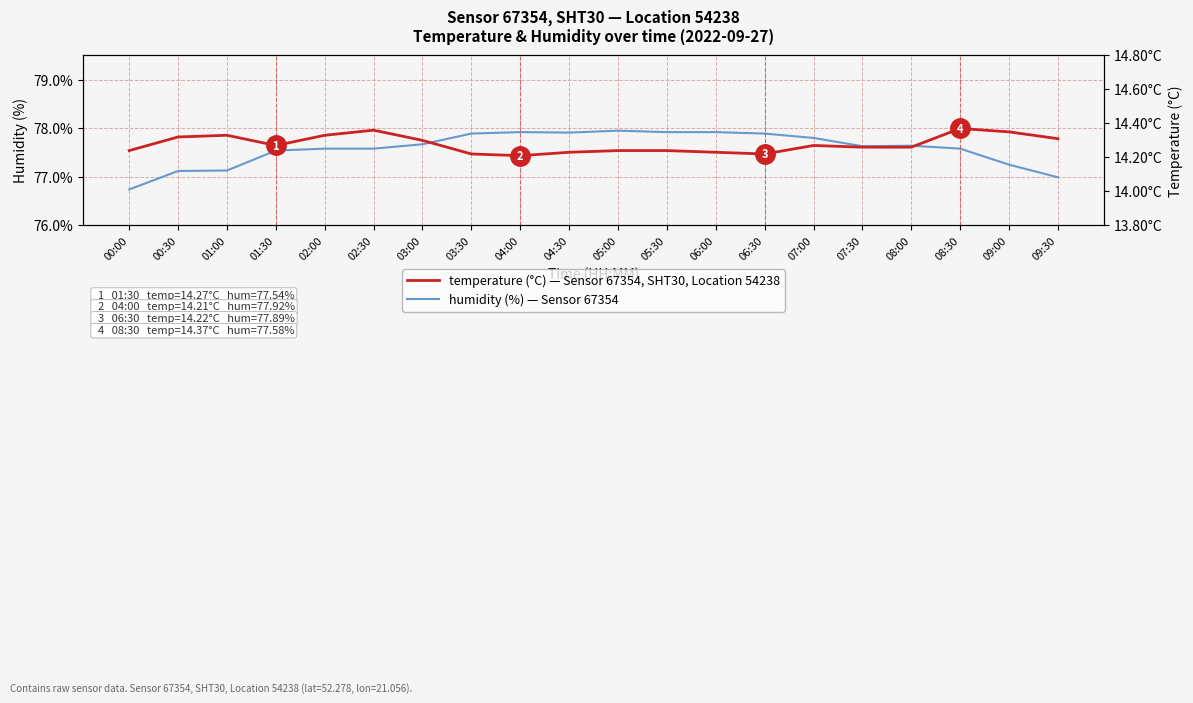

What is the maximum value for humidity?

78.0